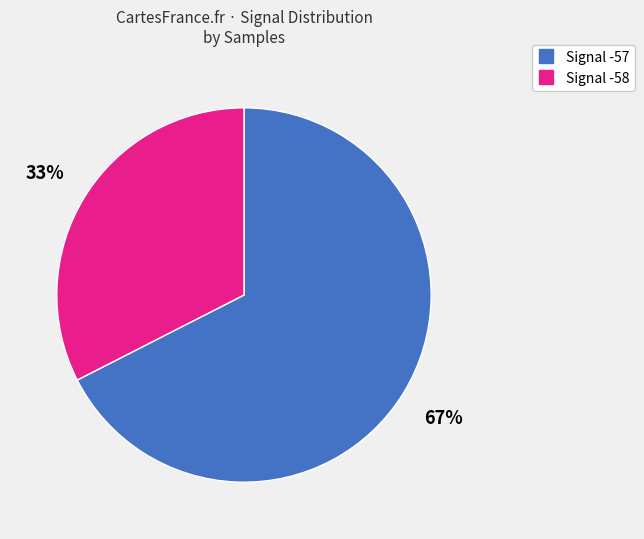

To the nearest percent, what is the average slice percentage?

50%